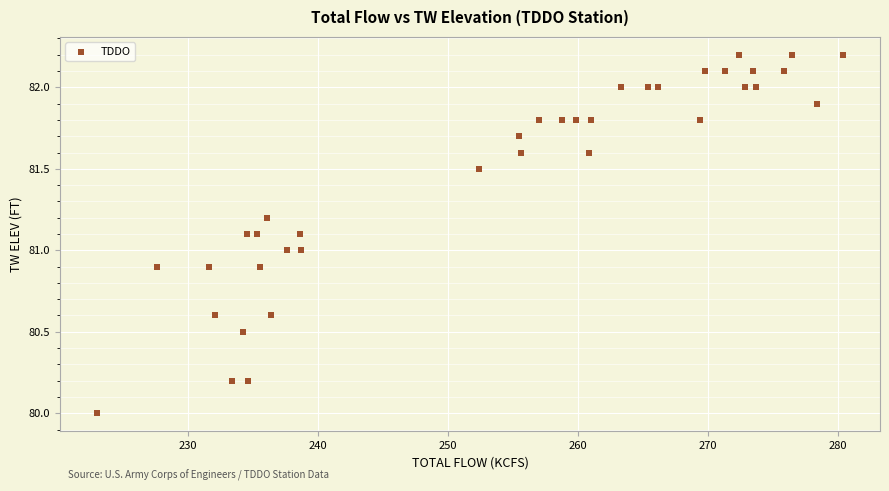

What is the range of Y values (max minus min)?

2.2